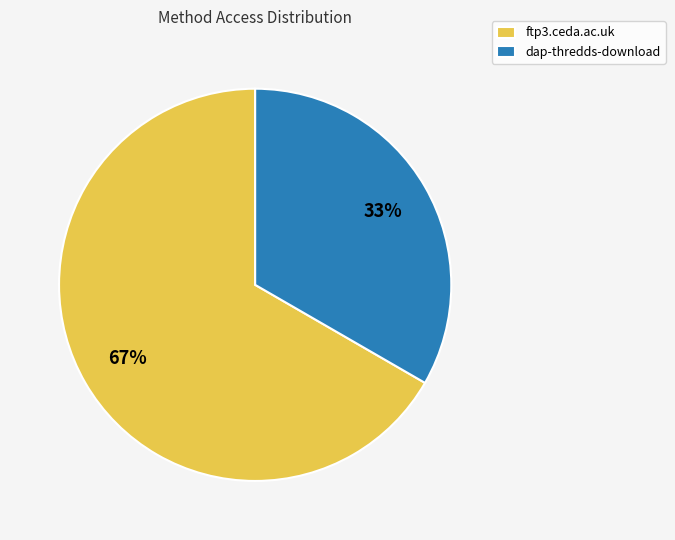

How many slices are in this pie chart?

2